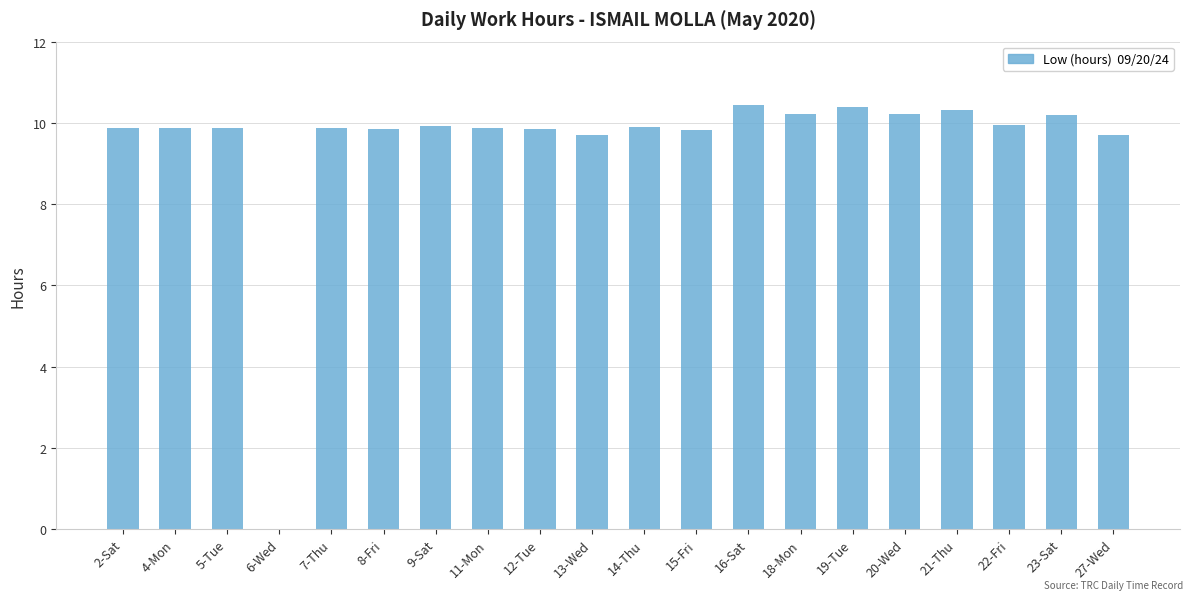

Are the bars horizontal?

No